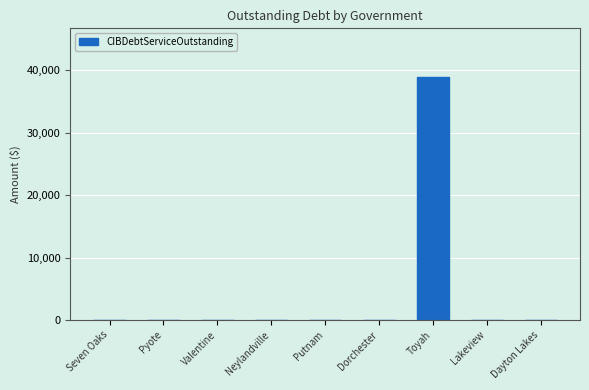

What is the sum of all values?

38950